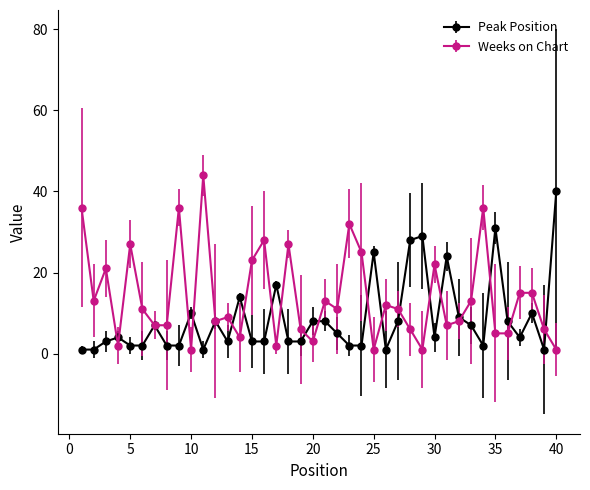

True or false: Weeks on Chart has more than 0 interior local peaks.

True